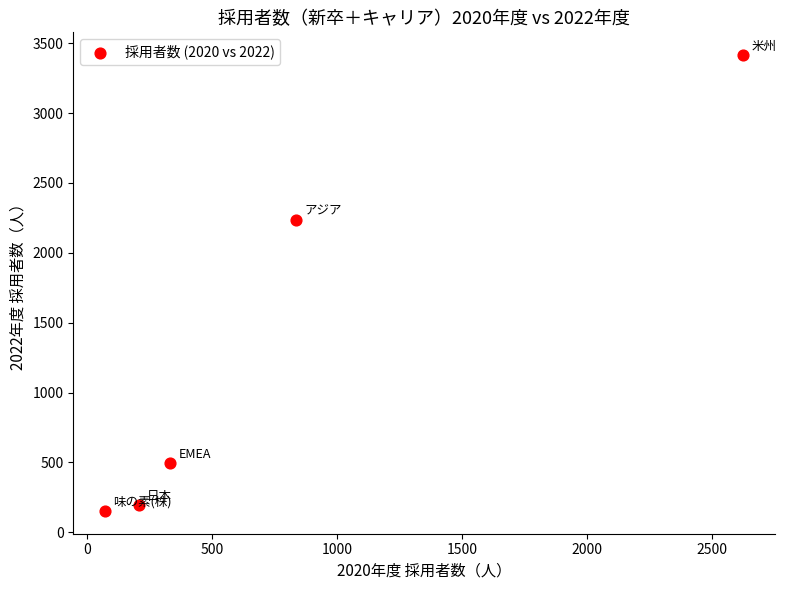

What Y value in the scatter plot is closest to 1784?

2233